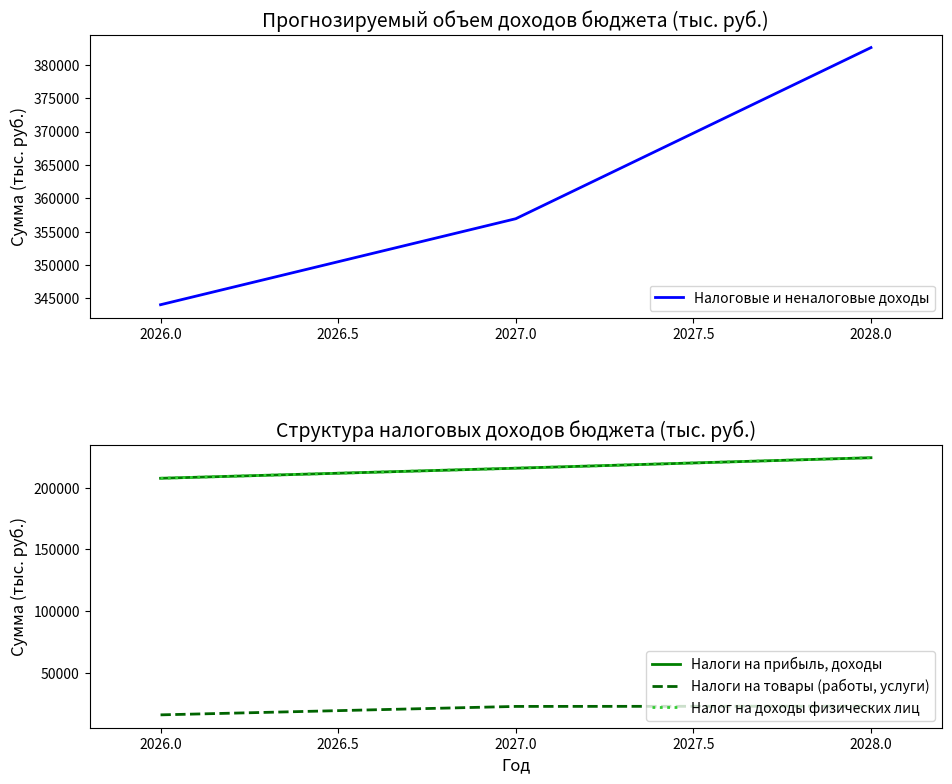

True or false: Налоги на товары (работы, услуги) has a value of 30635.9 at 2026.0.

False